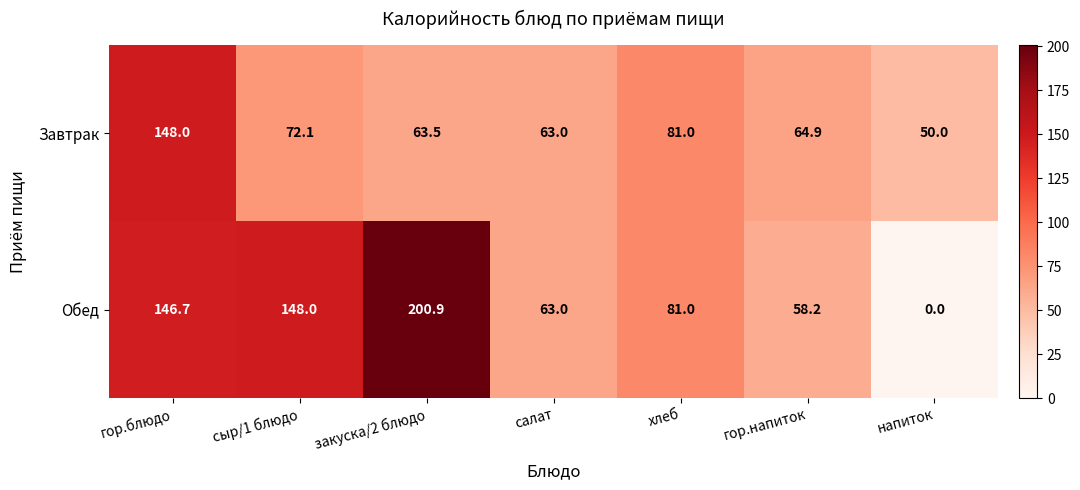

What is the sum of the Завтрак values at гор.блюдо and гор.напиток?

212.9